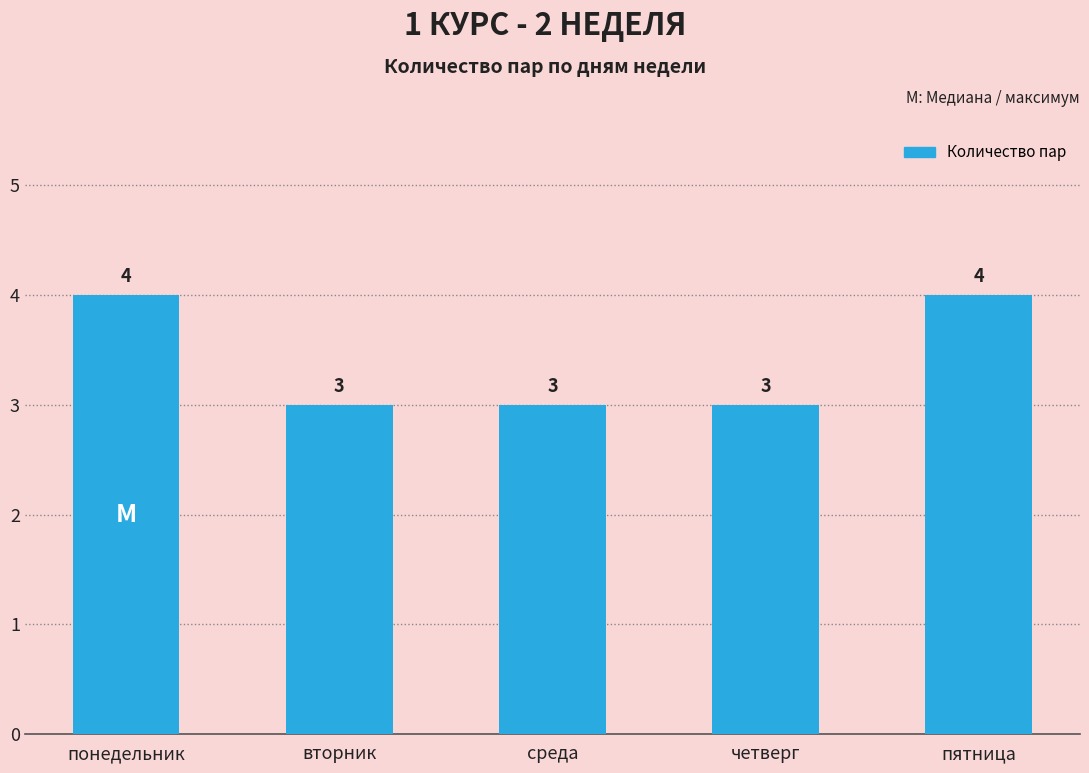

What is the difference between the second highest and second lowest values?

1